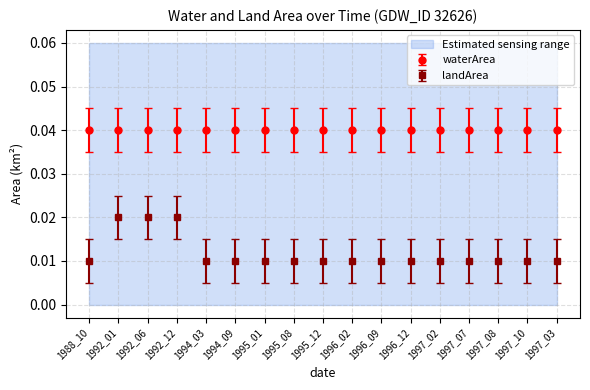

At which category is the sum across all series the highest?

1992_01